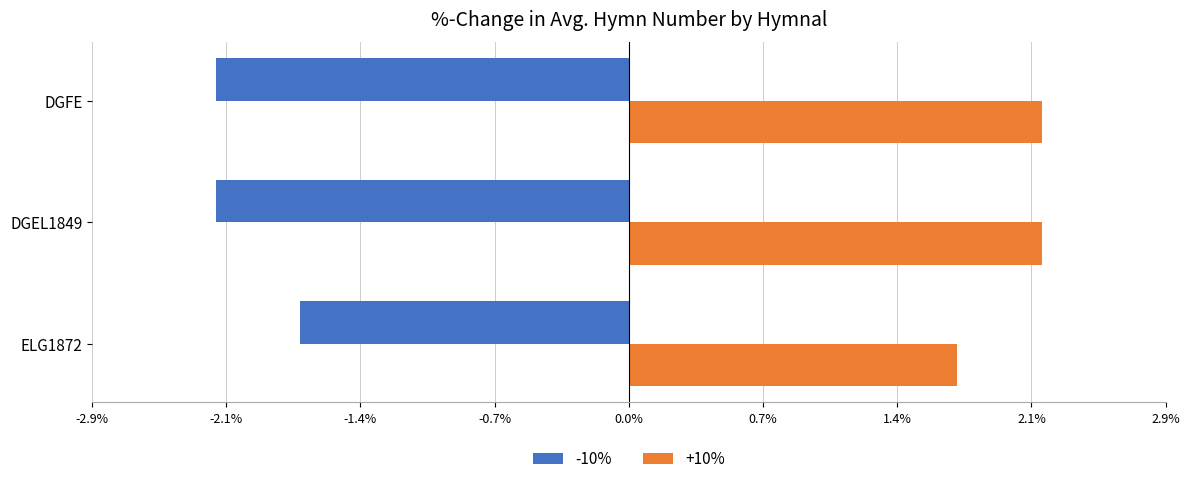

How many distinct data groups are displayed?

2